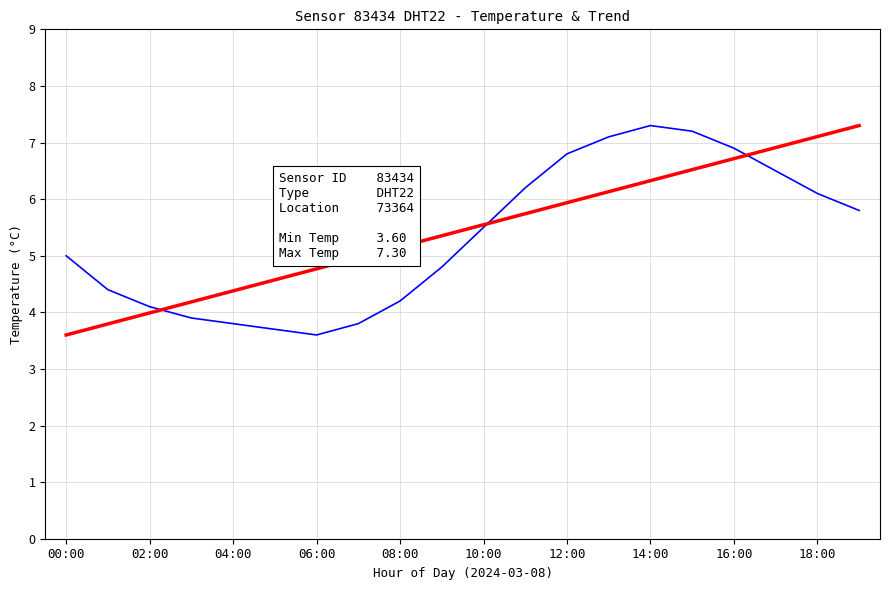

Count the number of data series in this chart.

1